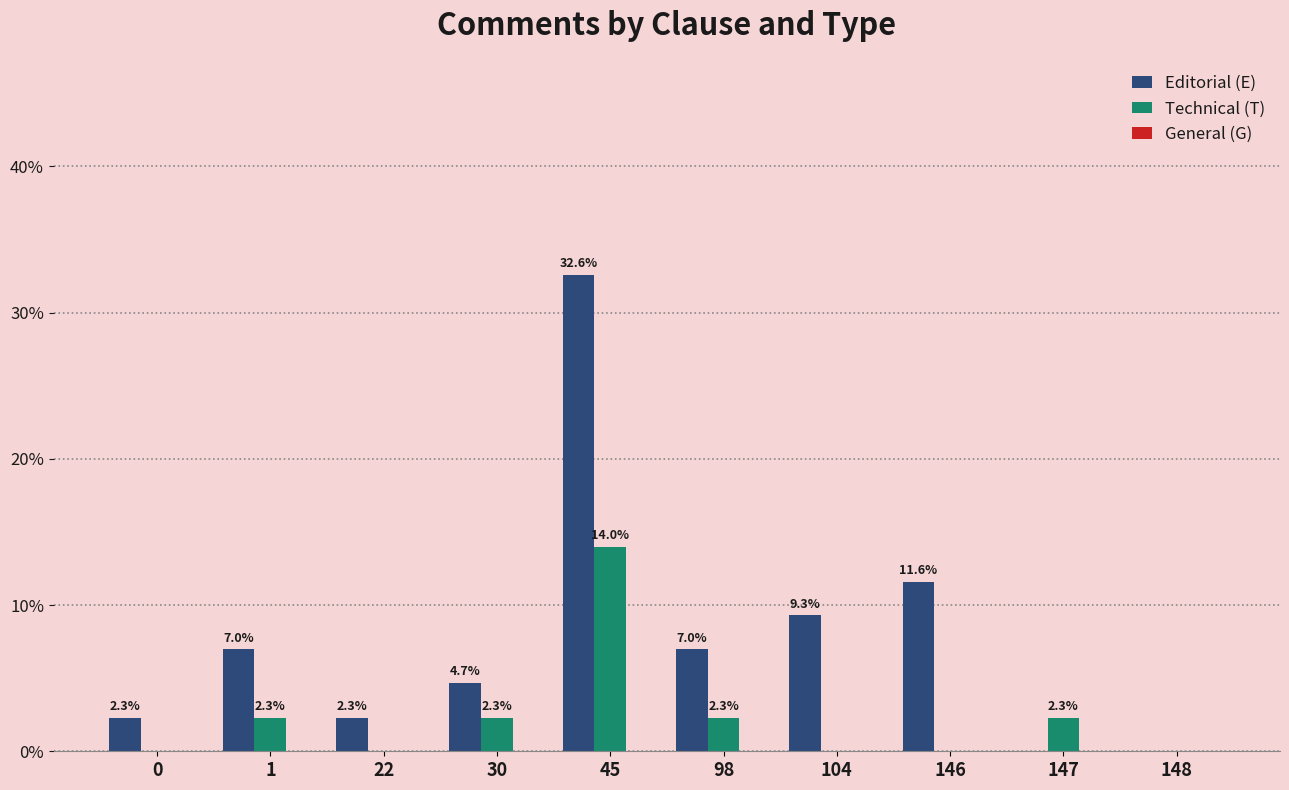

How many groups of bars are there?

10